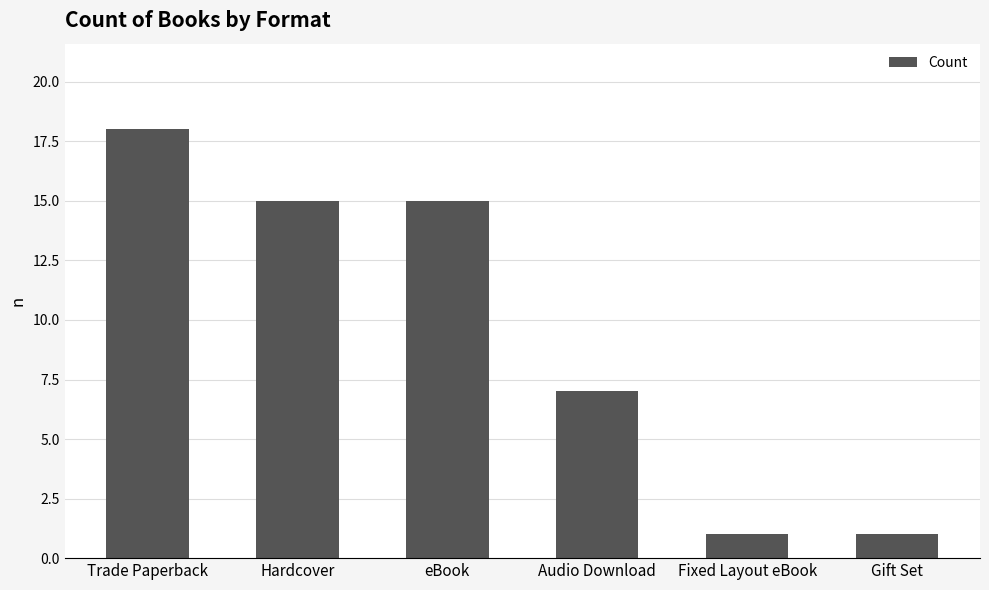

What is the label of the 6th bar from the right?

Trade Paperback